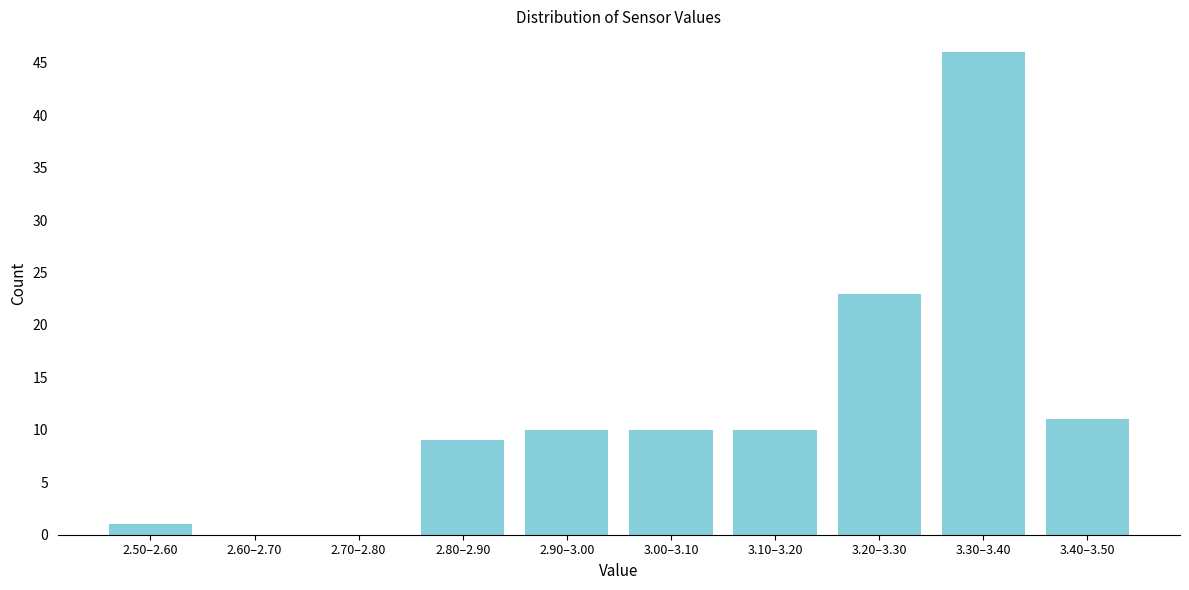

Reading right to left, extract all data points from this chart.

3.40–3.50=11	3.30–3.40=46	3.20–3.30=23	3.10–3.20=10	3.00–3.10=10	2.90–3.00=10	2.80–2.90=9	2.70–2.80=0	2.60–2.70=0	2.50–2.60=1